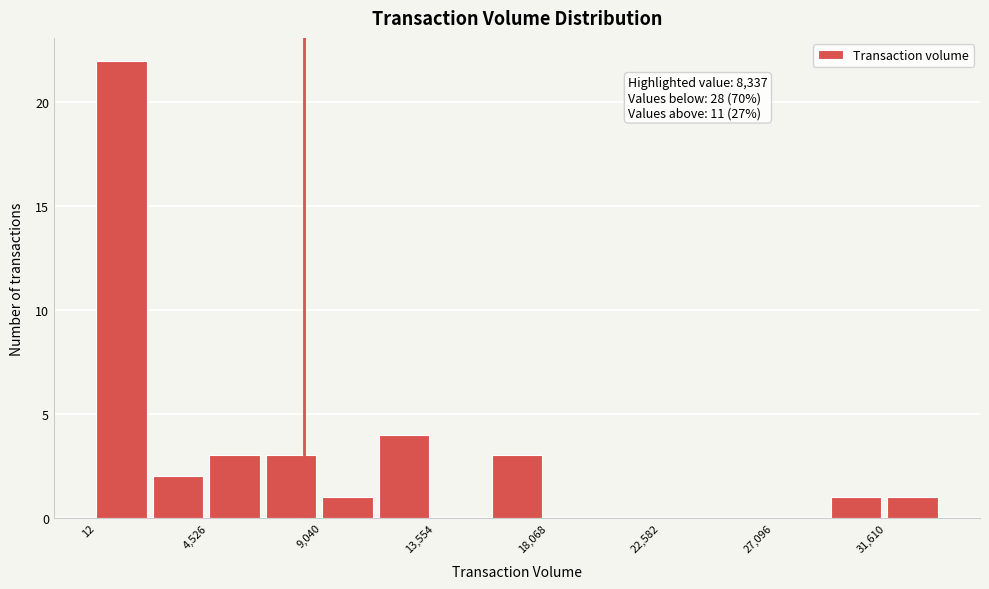

Over which range of the x-axis is the bar tallest?

0 to 2500